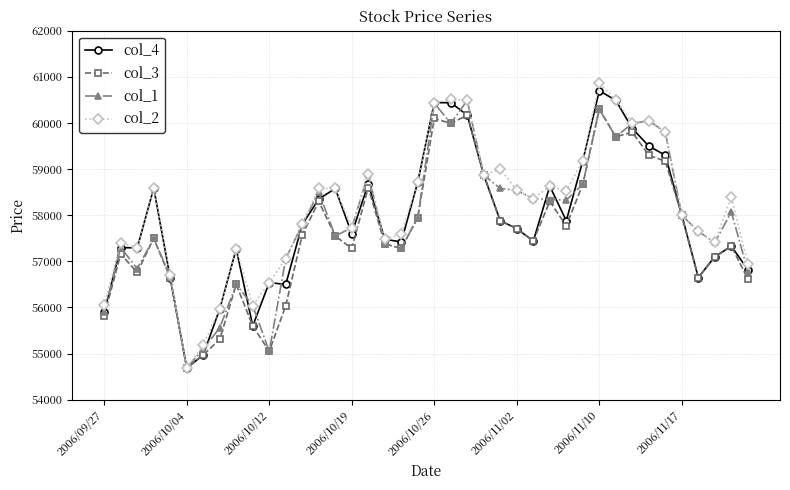

True or false: col_3 has more than 1 points higher than both neighbors.

True